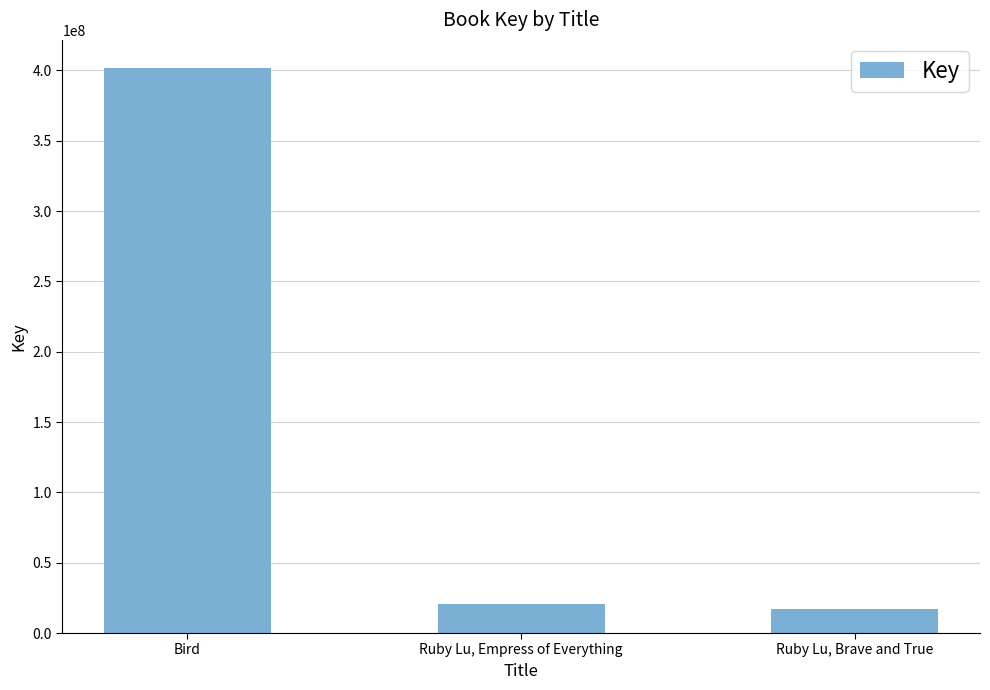

What is the label of the 1st bar from the right?

Ruby Lu, Brave and True